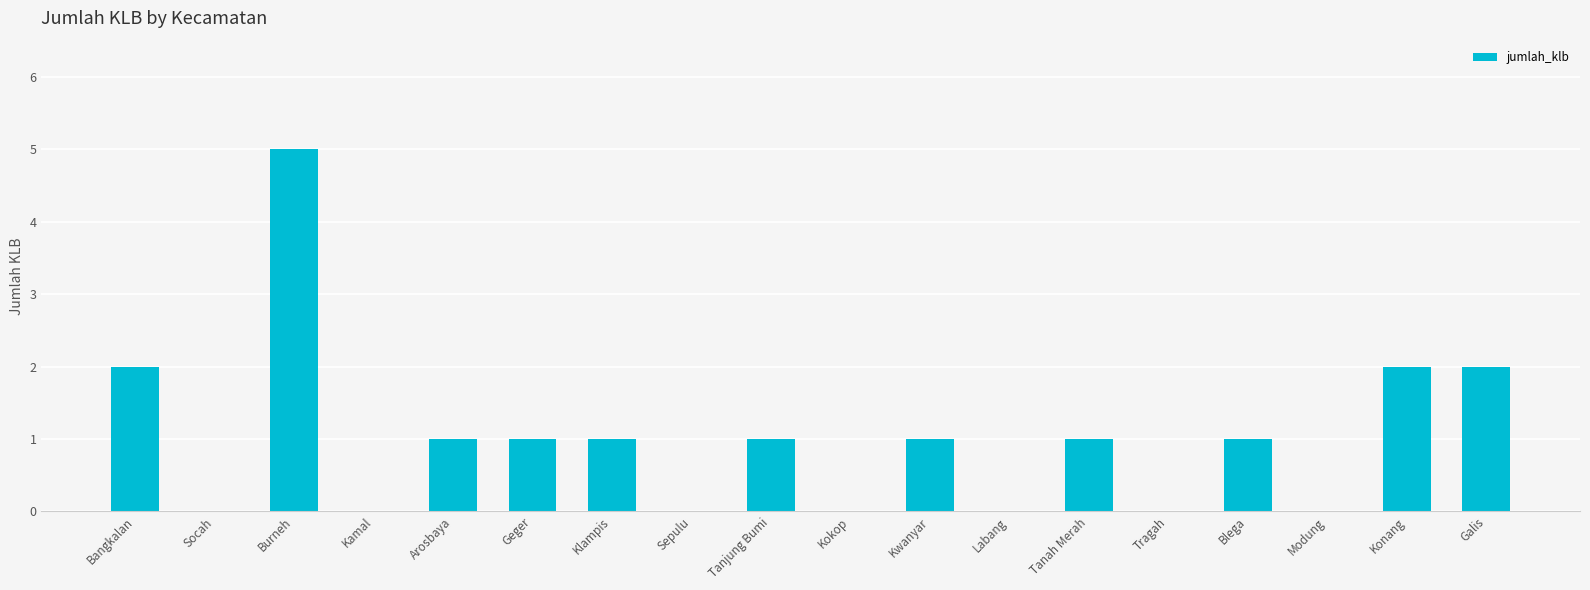

Reading right to left, what are all the values shown in this chart?

Galis=2	Konang=2	Modung=0	Blega=1	Tragah=0	Tanah Merah=1	Labang=0	Kwanyar=1	Kokop=0	Tanjung Bumi=1	Sepulu=0	Klampis=1	Geger=1	Arosbaya=1	Kamal=0	Burneh=5	Socah=0	Bangkalan=2